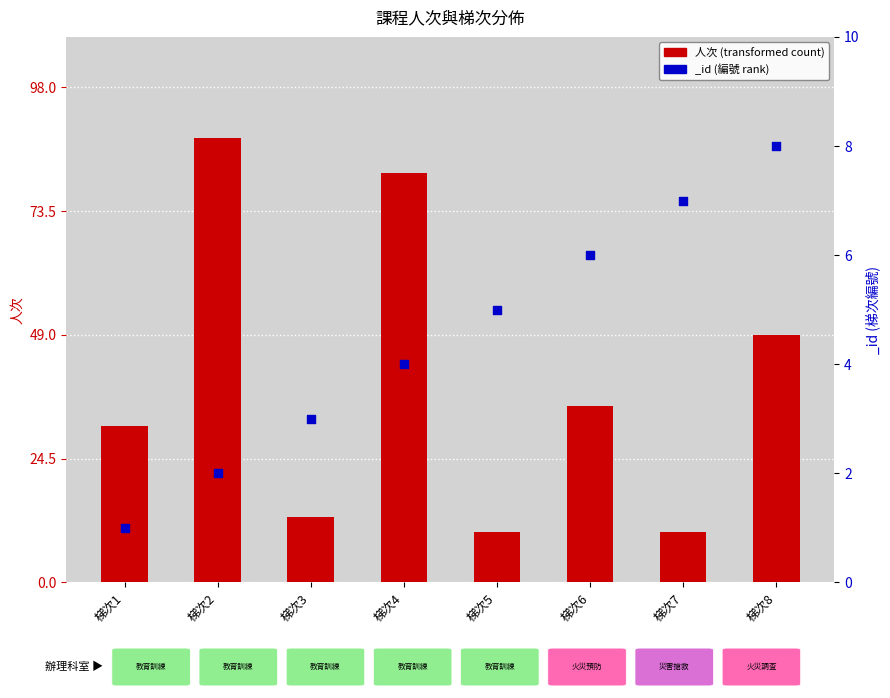

Between 梯次8 and 梯次7, which is larger?

梯次8